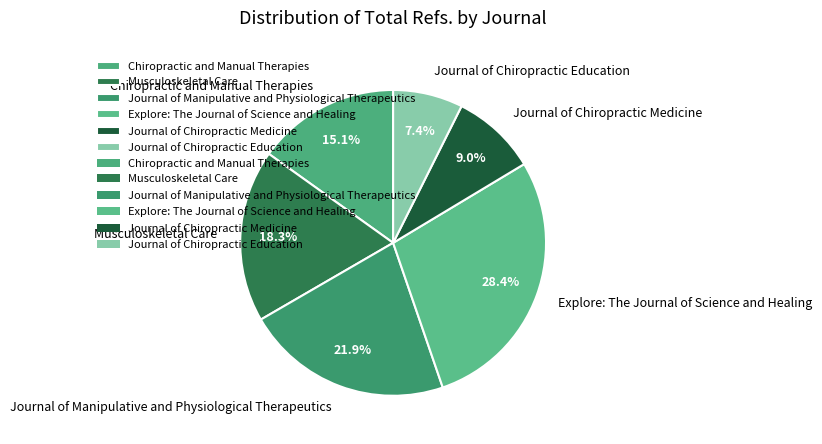

Between Explore: The Journal of Science and Healing and Journal of Manipulative and Physiological Therapeutics, which is larger?

Explore: The Journal of Science and Healing